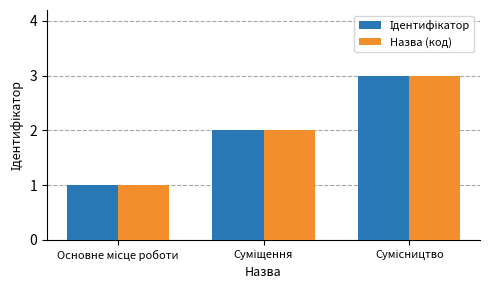

How many bars are there in total?

6